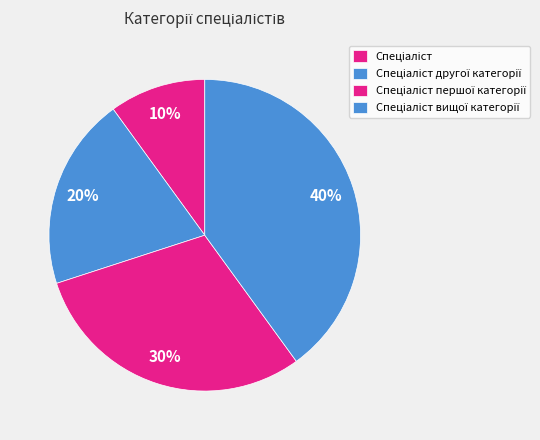

Which slice is the smallest?

Спеціаліст